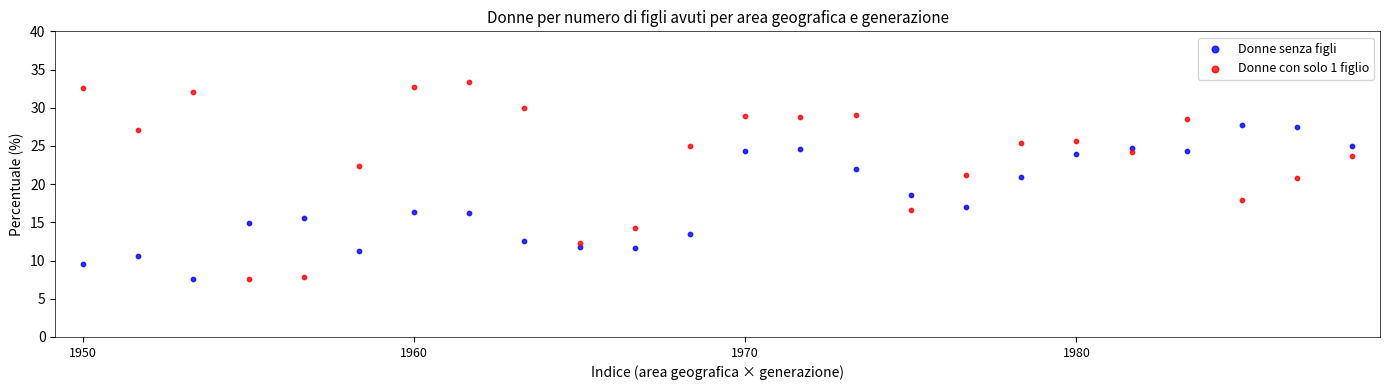

Which series reaches the maximum Y coordinate?

Donne con solo 1 figlio